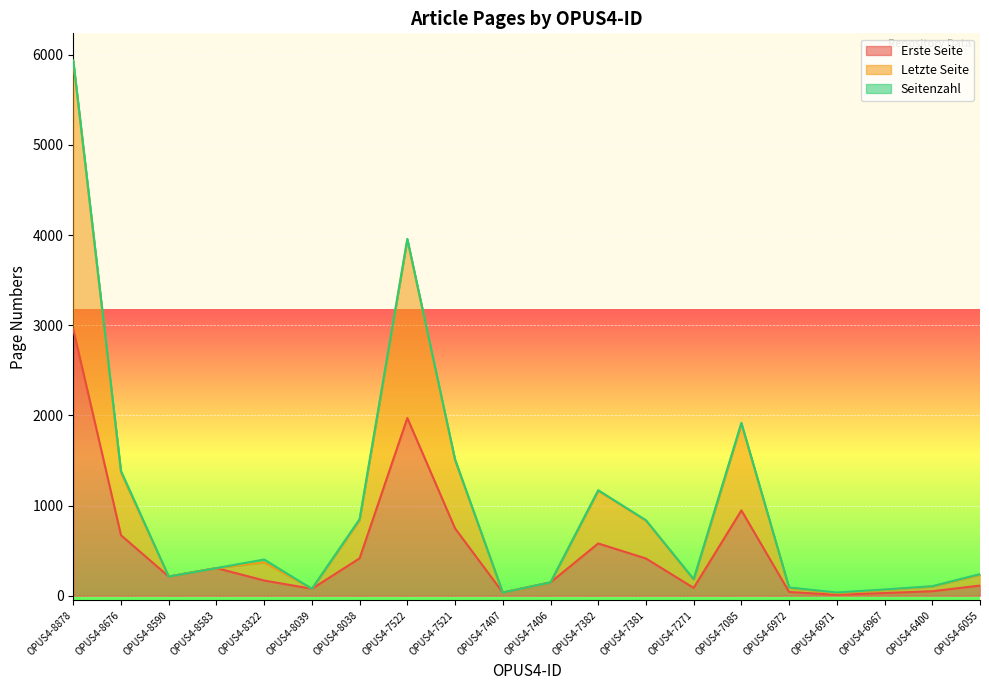

What is the average value of the Letzte Seite series?

974